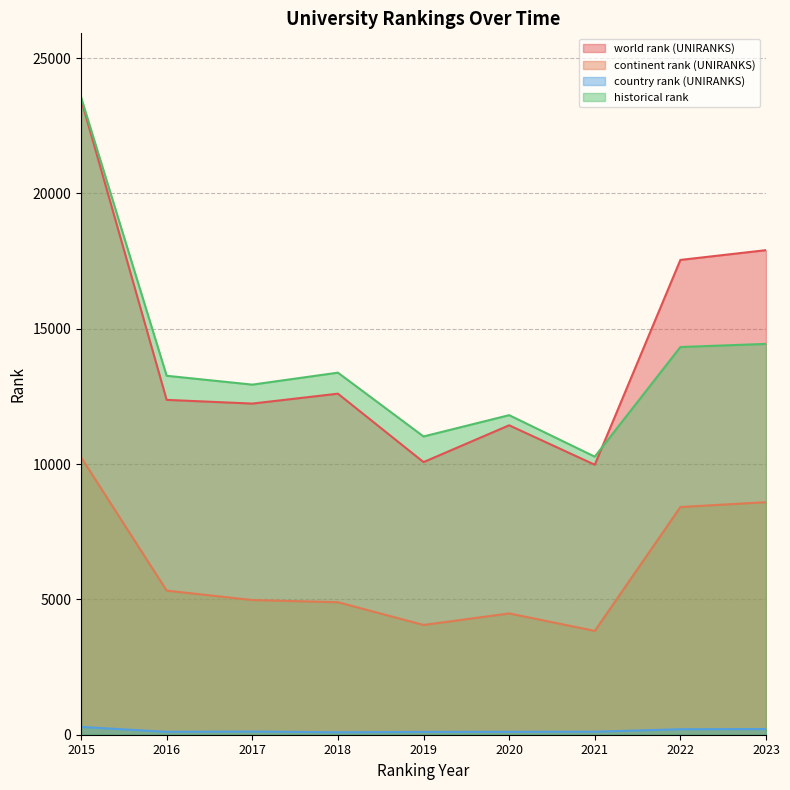

What value does the country rank (UNIRANKS) series have at 2020?

106.0